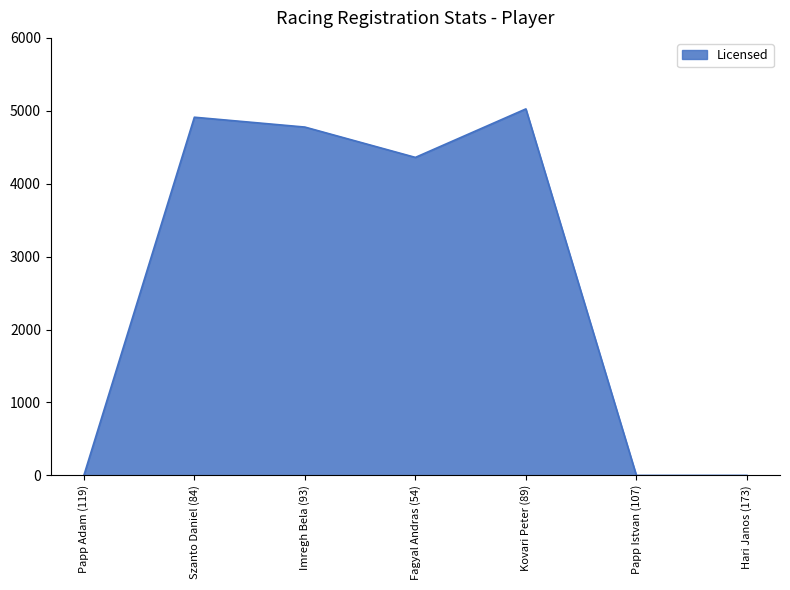

True or false: there are more than 2 points higher than both neighbors.

False